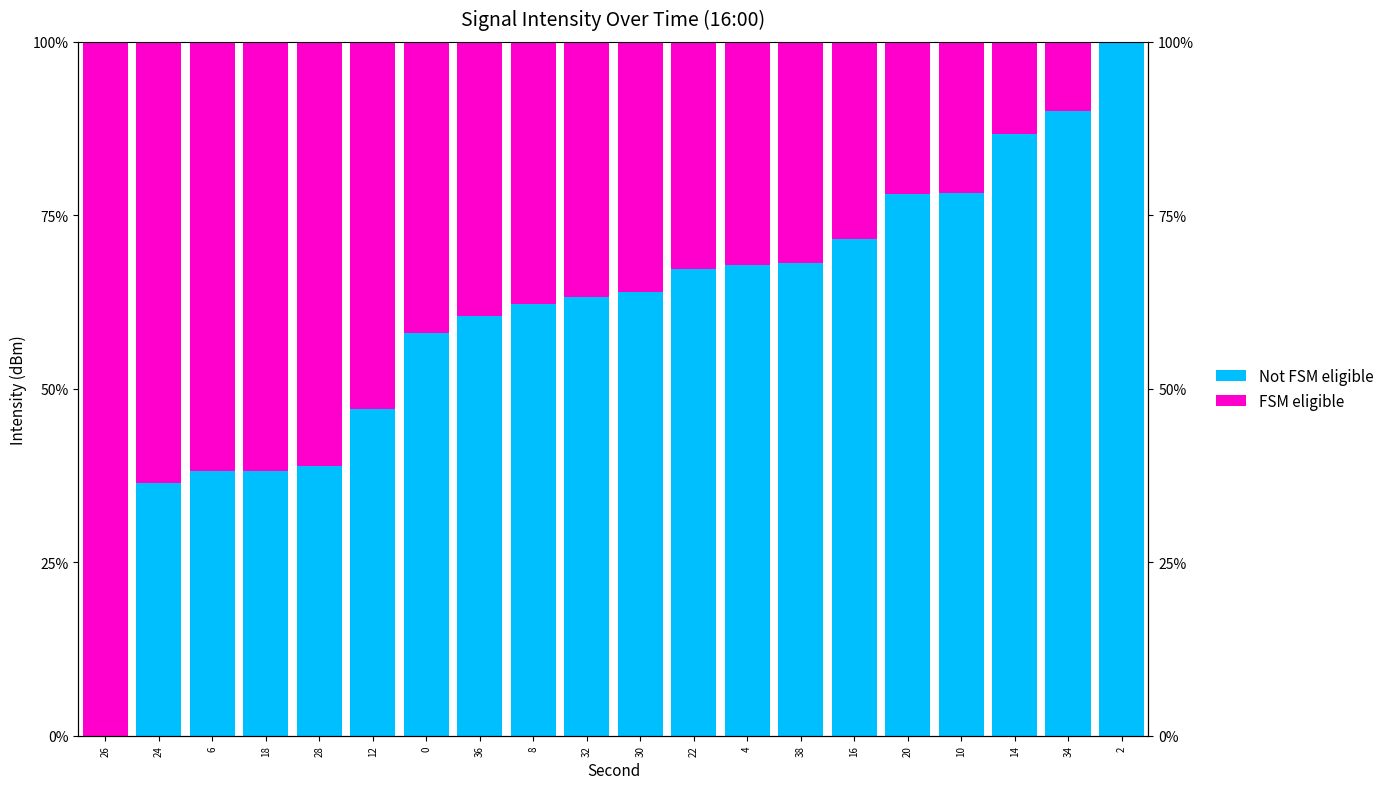

What is the difference between the FSM eligible values at 0 and 20?

20.0